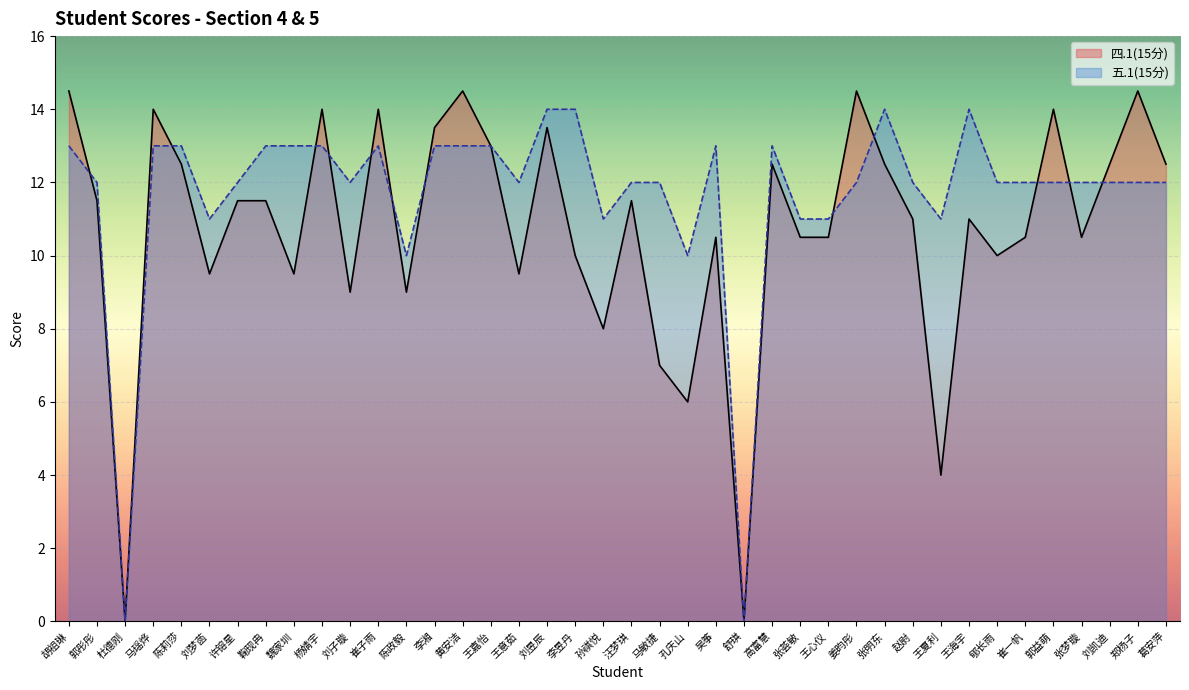

What are all the series names shown in the legend?

四.1(15分), 五.1(15分)